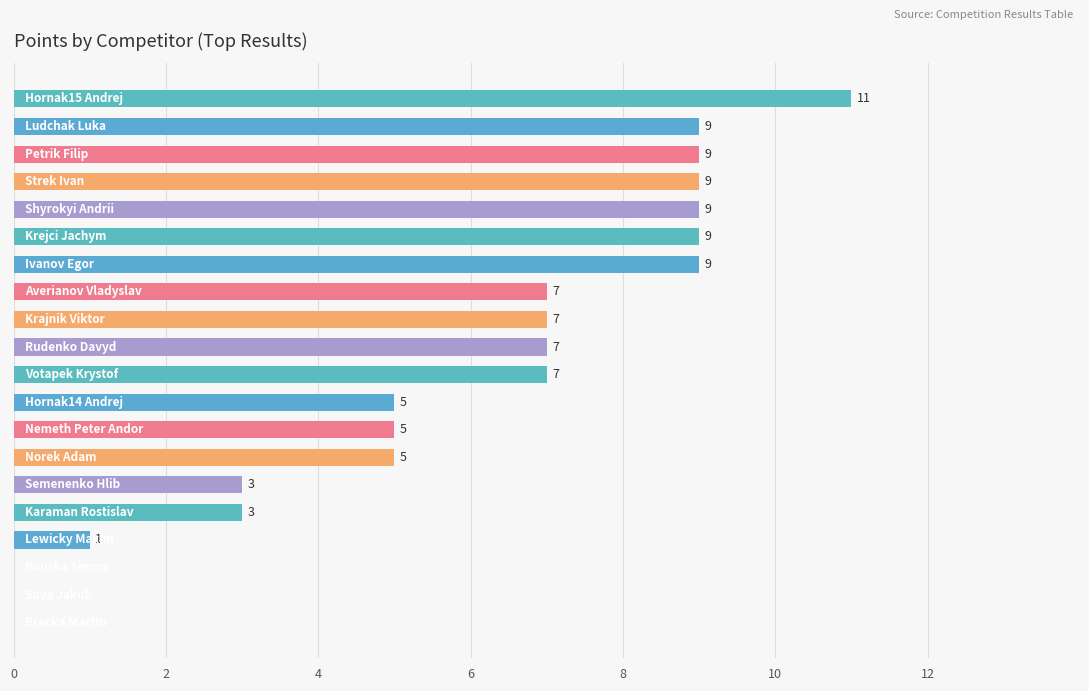

What is the maximum value shown in the chart?

11